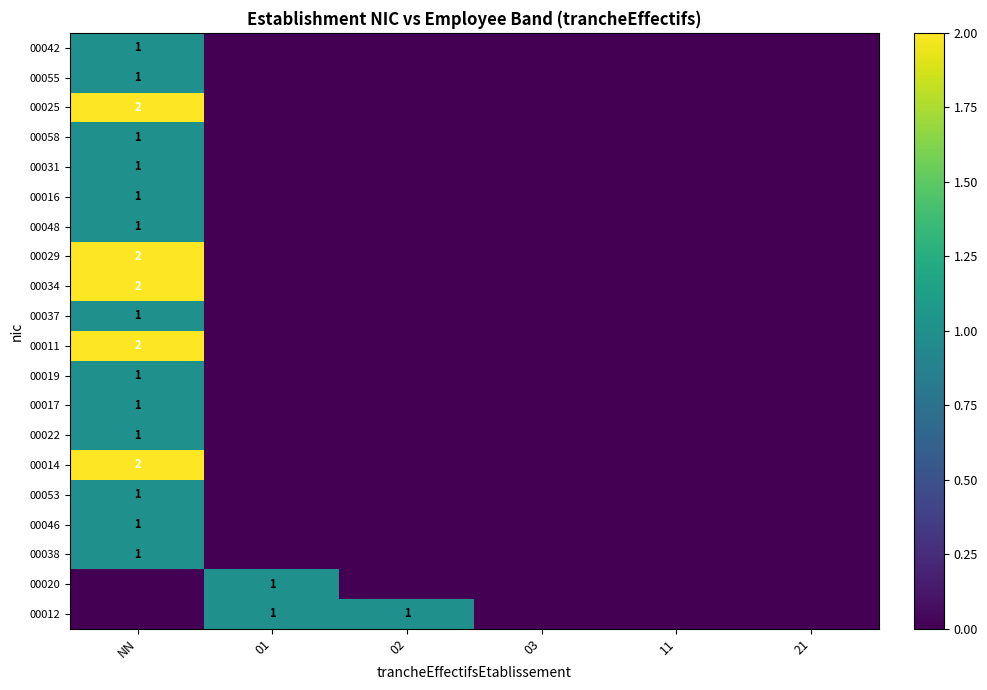

Count the number of categories in the chart.

6